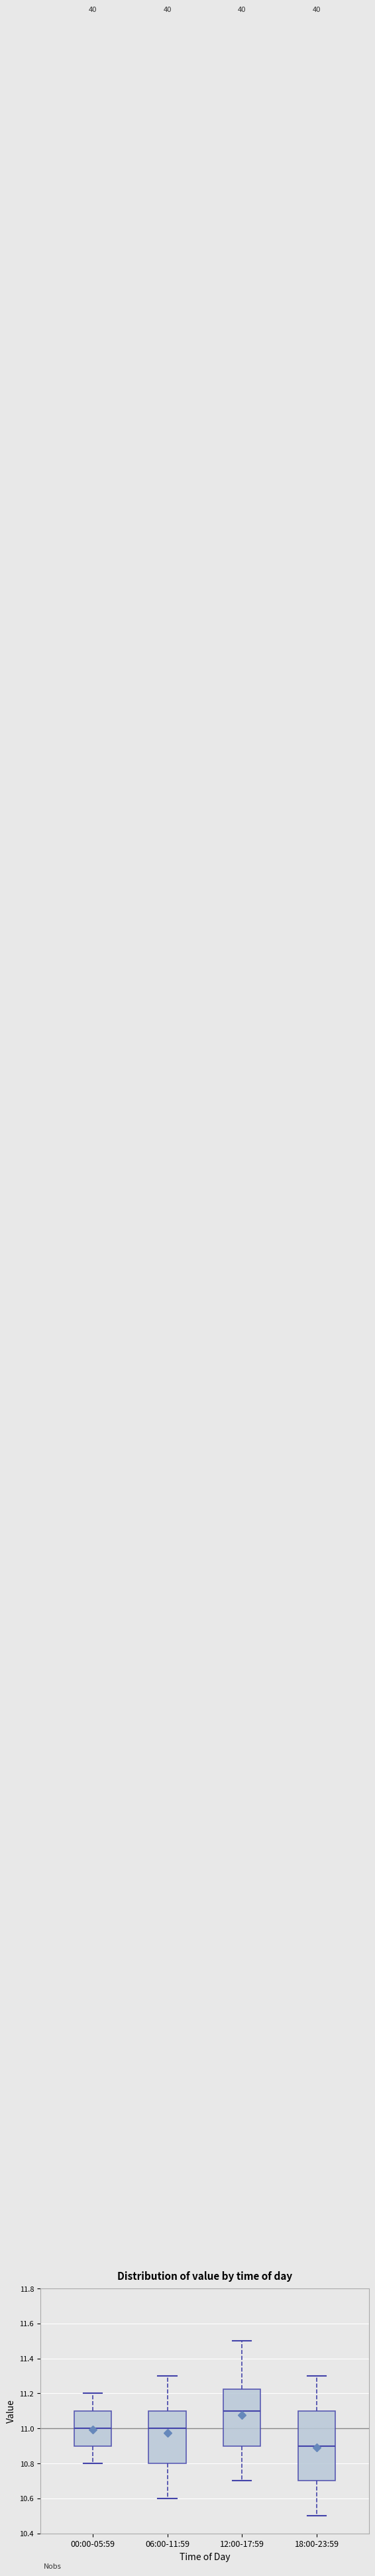

Reading left to right, read every box against the y-axis: the position of its median line, the range the box covers, and the ends of its whiskers. The values are not printed on the chart, so give them approximately, as read against the axis.

00:00-05:59: median 11.00, box 10.90 to 11.10, whiskers 10.80 to 11.20
06:00-11:59: median 11.00, box 10.80 to 11.10, whiskers 10.60 to 11.30
12:00-17:59: median 11.10, box 10.90 to 11.22, whiskers 10.70 to 11.50
18:00-23:59: median 10.90, box 10.70 to 11.10, whiskers 10.50 to 11.30